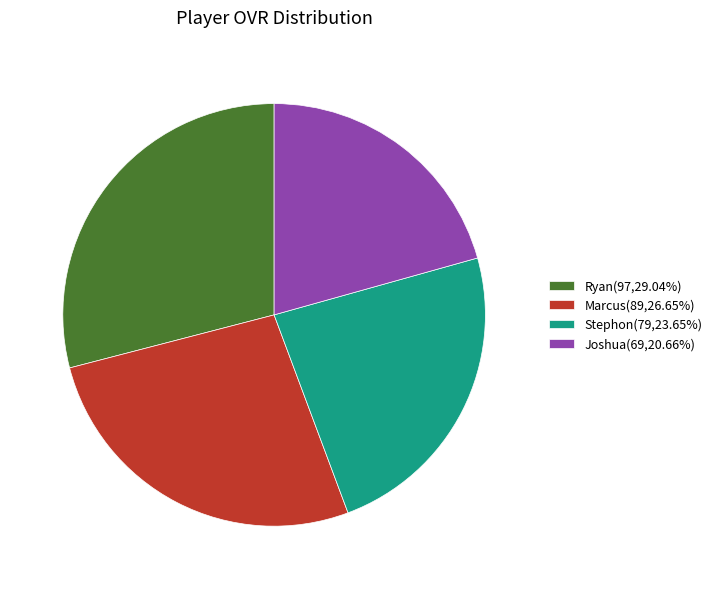

Which slice is the largest?

Ryan